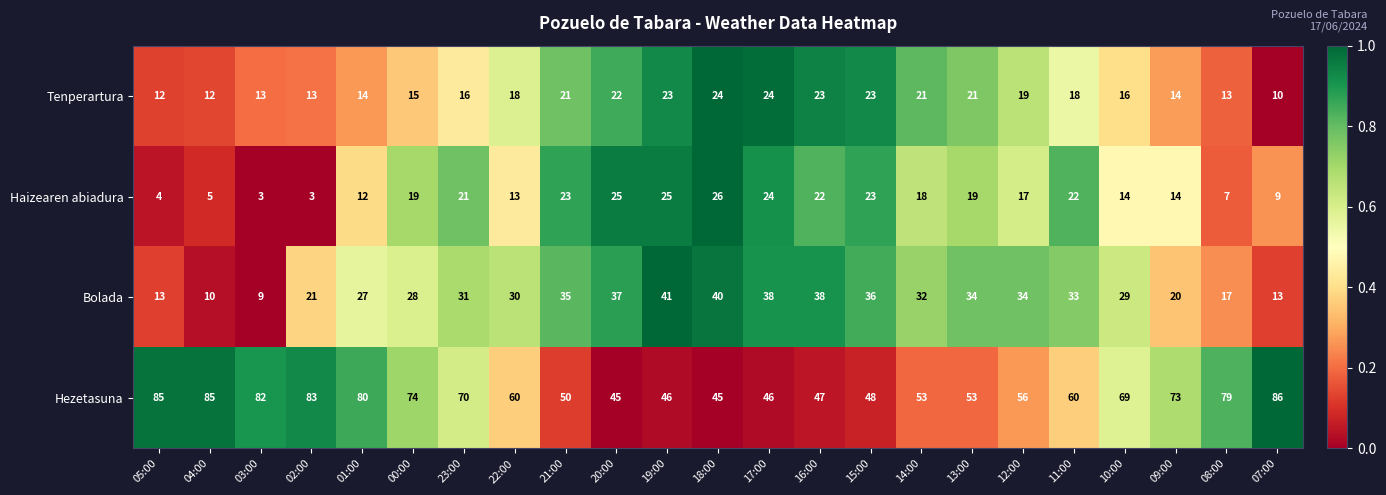

At 01:00, list the series in order from smallest to largest.

Haizearen abiadura, Tenperartura, Bolada, Hezetasuna